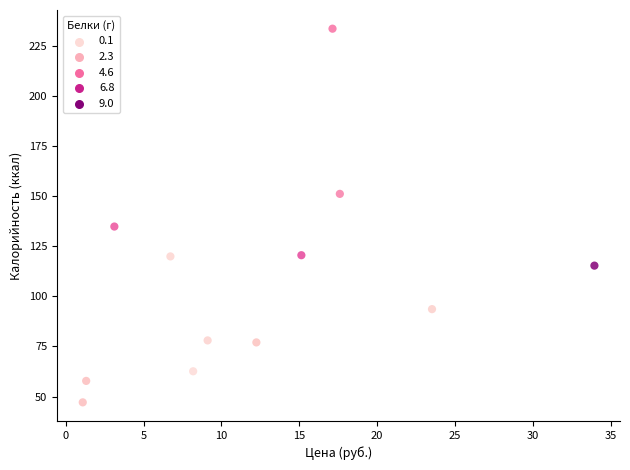

What Y value in the scatter plot is closest to 140?

134.8